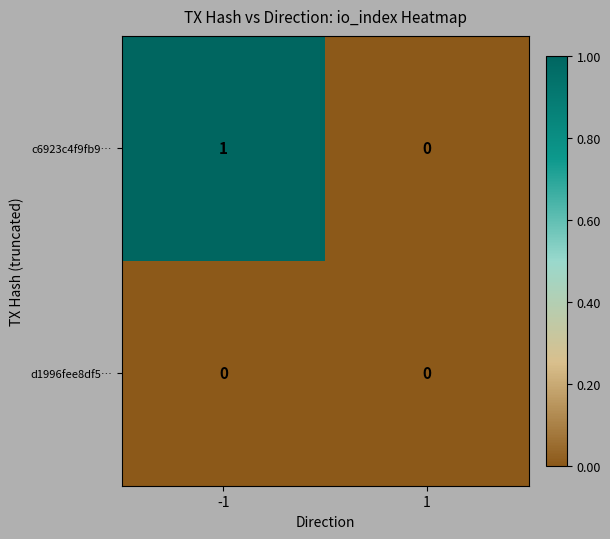

Is it true that d1996fee8df5… equals 0 at -1?

True